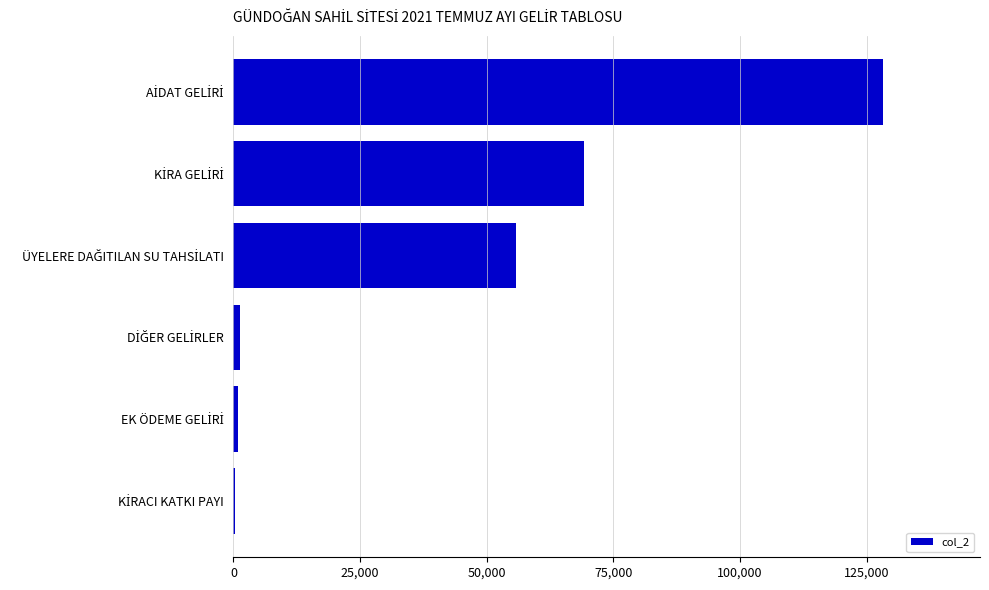

What is the average value?

42593.9